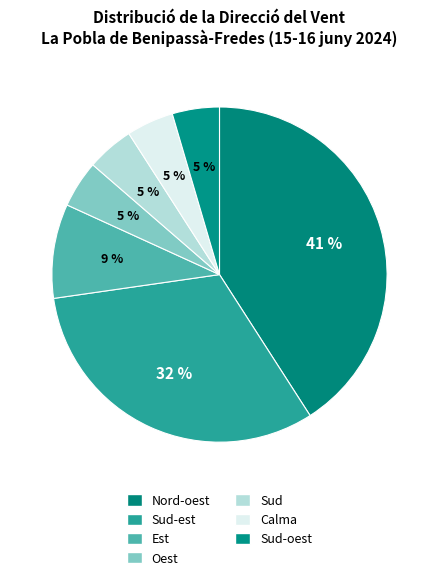

Does Calma represent more than half of the total?

No